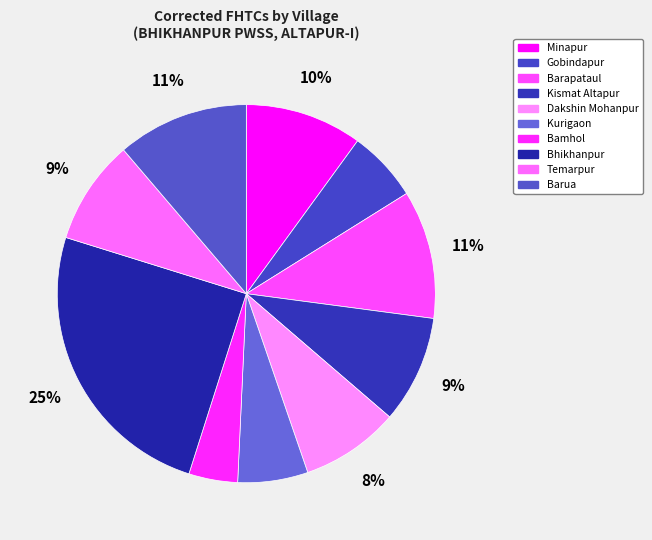

Is there a majority slice in this chart?

No